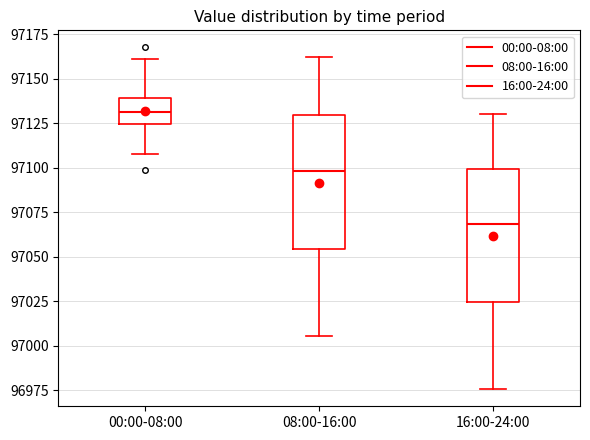

Reading left to right, read every box against the y-axis: the position of its median line, the range the box covers, and the ends of its whiskers. The values are not printed on the chart, so give them approximately, as read against the axis.

00:00-08:00: median 97130, box 97125 to 97140, whiskers 97110 to 97160
08:00-16:00: median 97100, box 97055 to 97130, whiskers 97005 to 97160
16:00-24:00: median 97070, box 97025 to 97100, whiskers 96975 to 97130